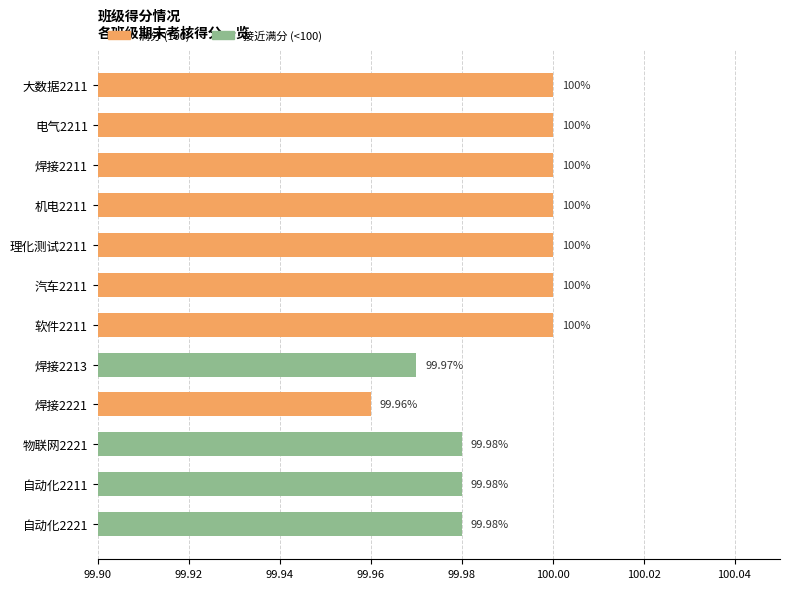

What is the sum of all values?

1199.9